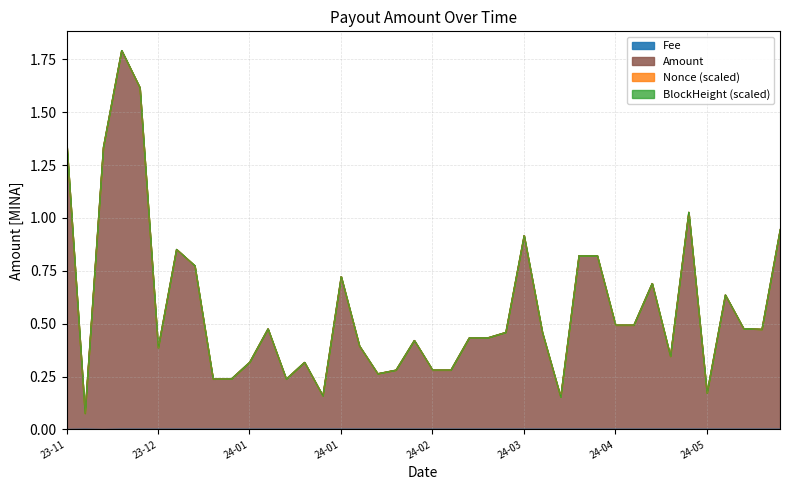

What is the difference between the maximum and minimum values in the Amount series?

1.7